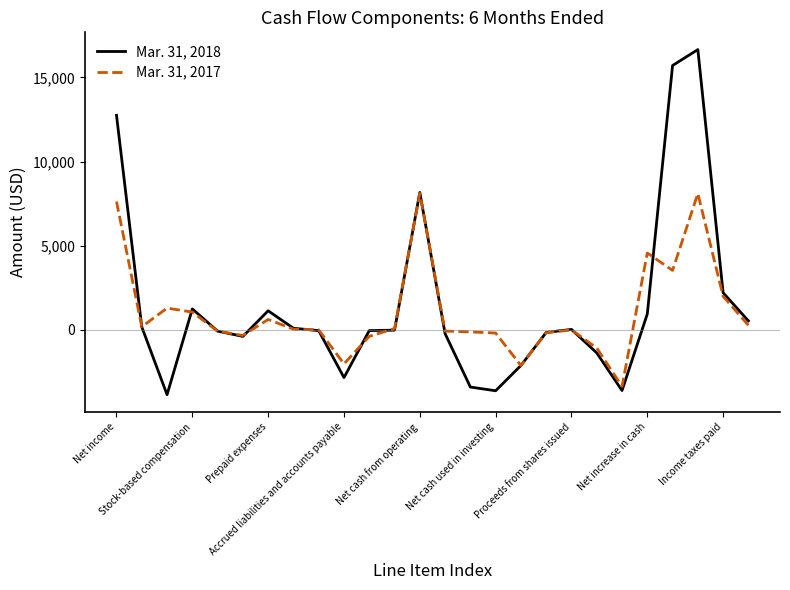

List the series in order of their peak value, lowest first.

Mar. 31, 2017, Mar. 31, 2018